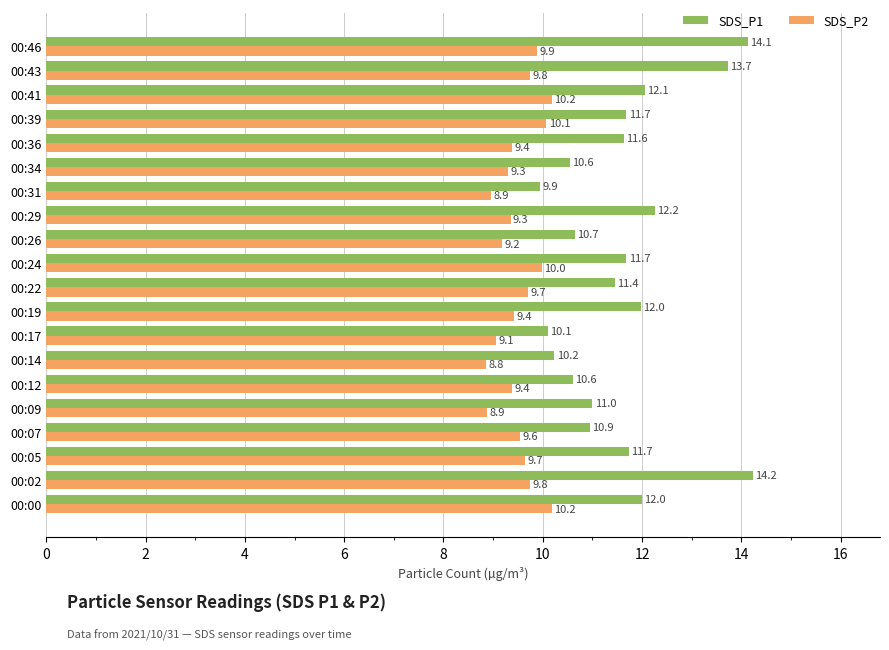

Which series has the largest total across all categories?

SDS_P1